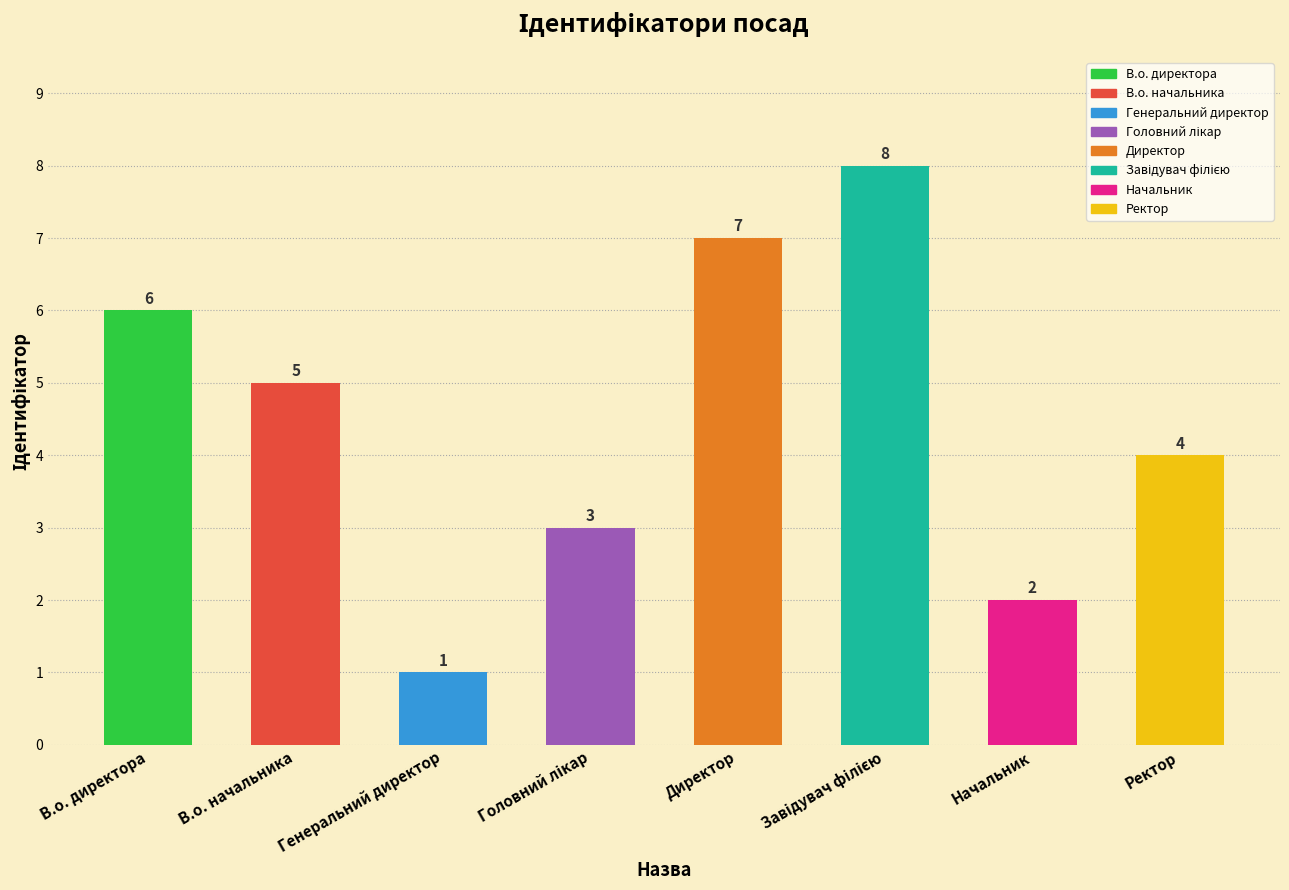

The value at Ректор is 7. True or false?

False